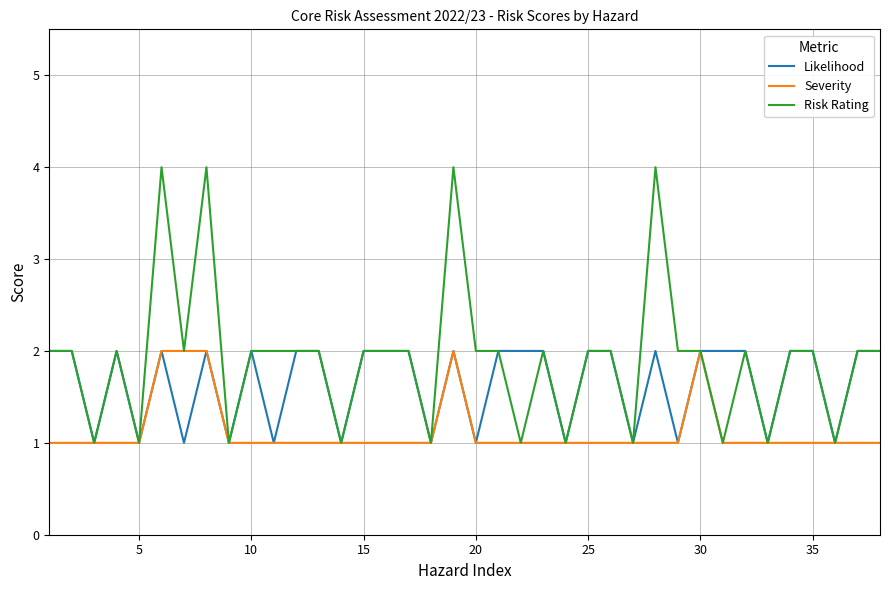

Which series has the largest range (max minus min)?

Risk Rating